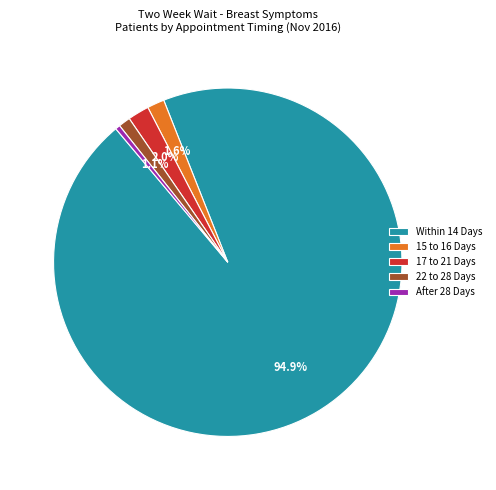

What is the largest slice in the pie chart?

Within 14 Days